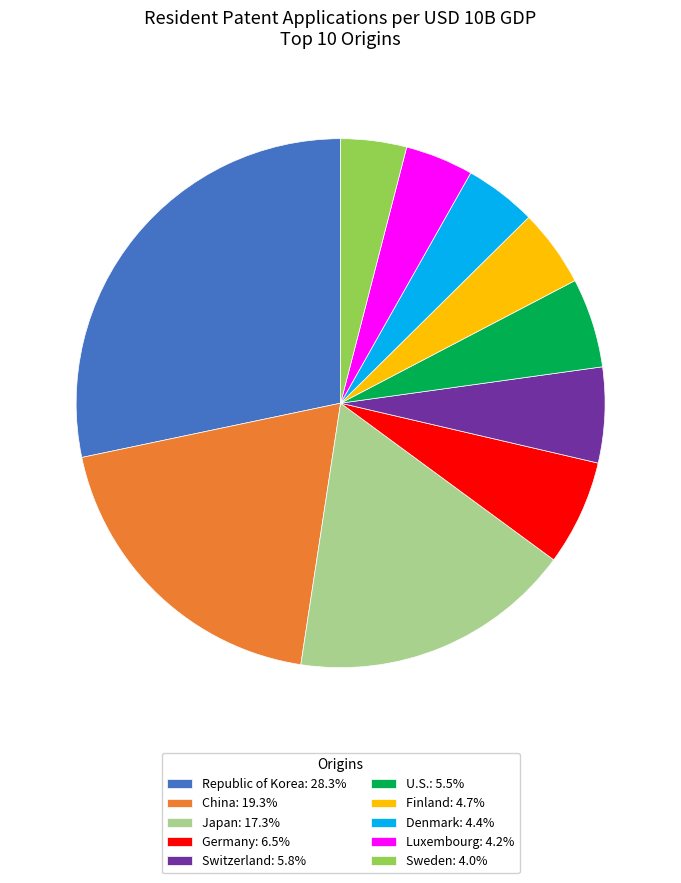

Combined, do Luxembourg and China account for over 50%?

No